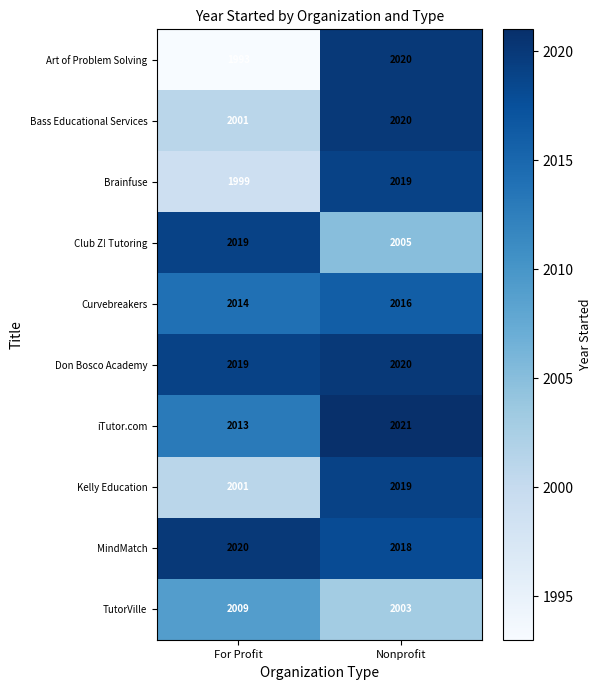

What is the greatest value displayed?

2021